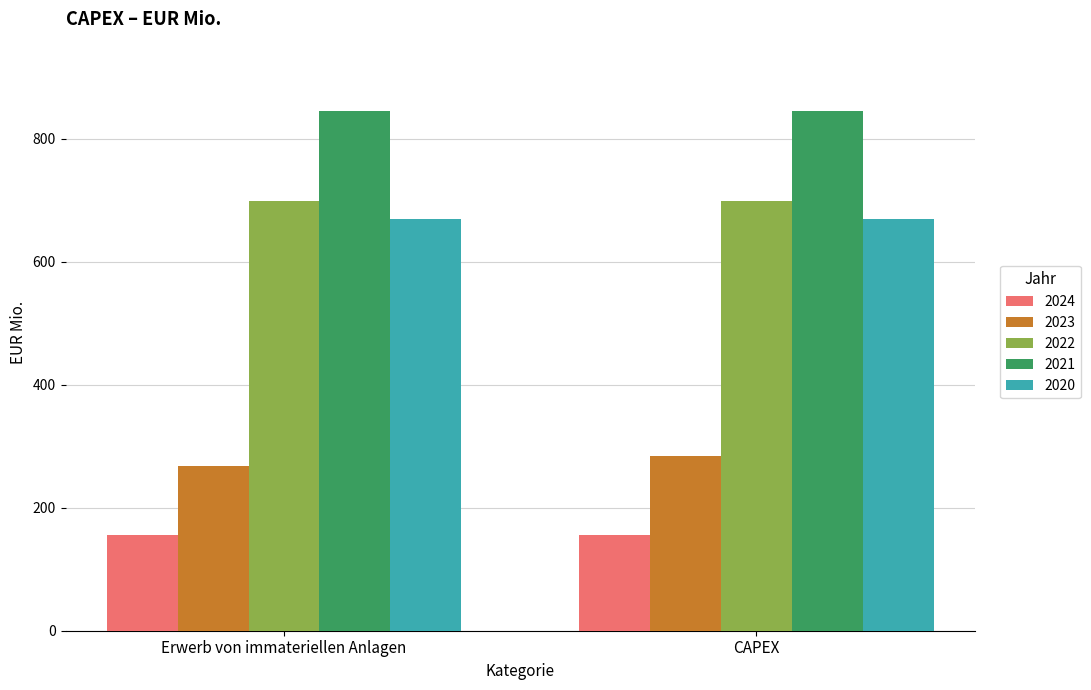

The value of 2023 at CAPEX is 283.6. True or false?

True